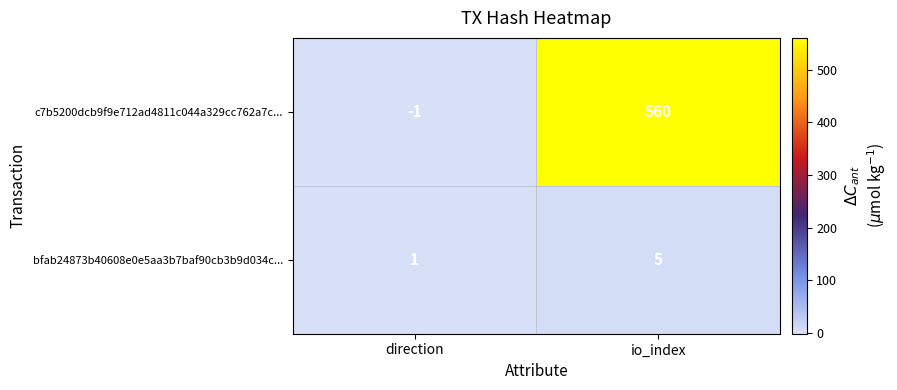

The value of bfab24873b40608e0e5aa3b7baf90cb3b9d034c... at io_index is 5. True or false?

True